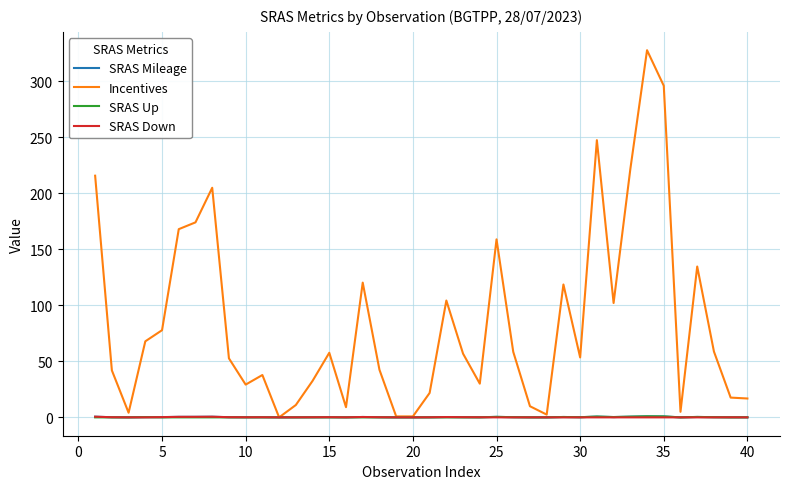

Which series has the widest spread of values?

Incentives